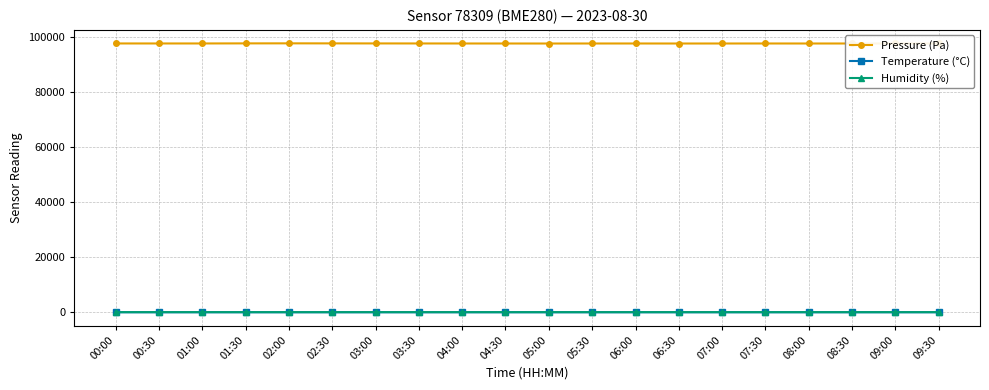

Is the value of Temperature (°C) at 01:30 greater than the value of Pressure (Pa) at 05:30?

No